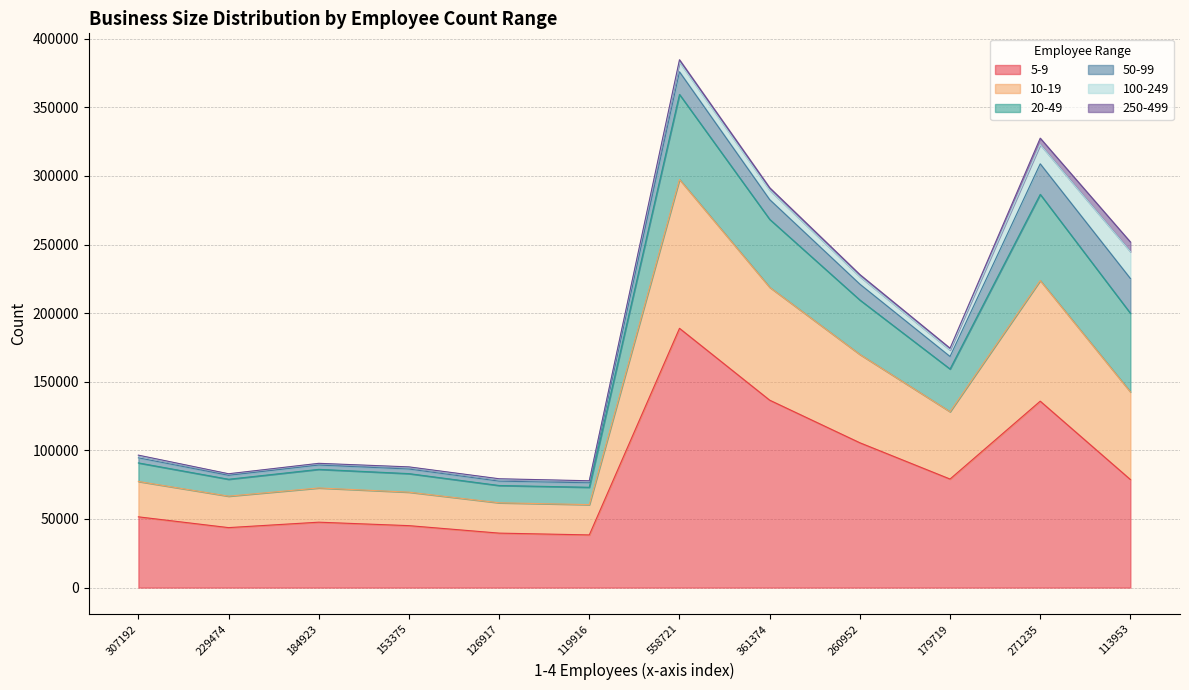

What is the lowest value of the 10-19 series?

22076